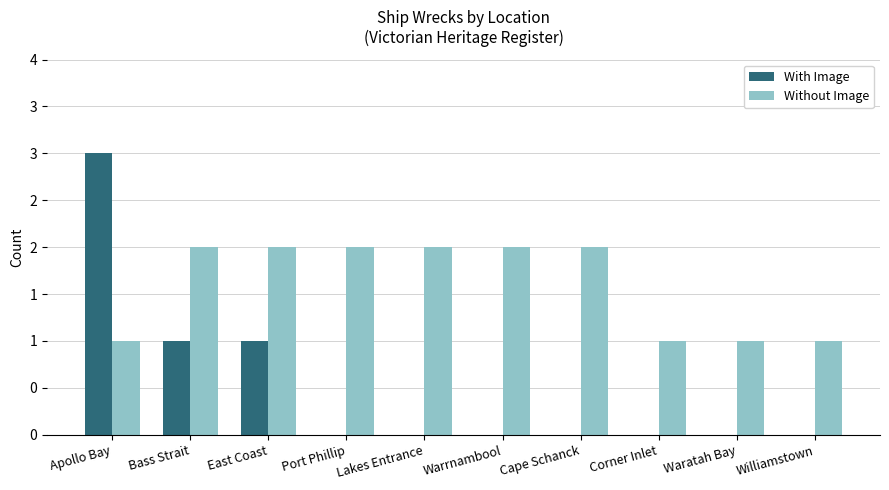

Reading right to left, list all the values displayed in this chart.

With Image: 0	0	0	0	0	0	0	1	1	3
Without Image: 1	1	1	2	2	2	2	2	2	1